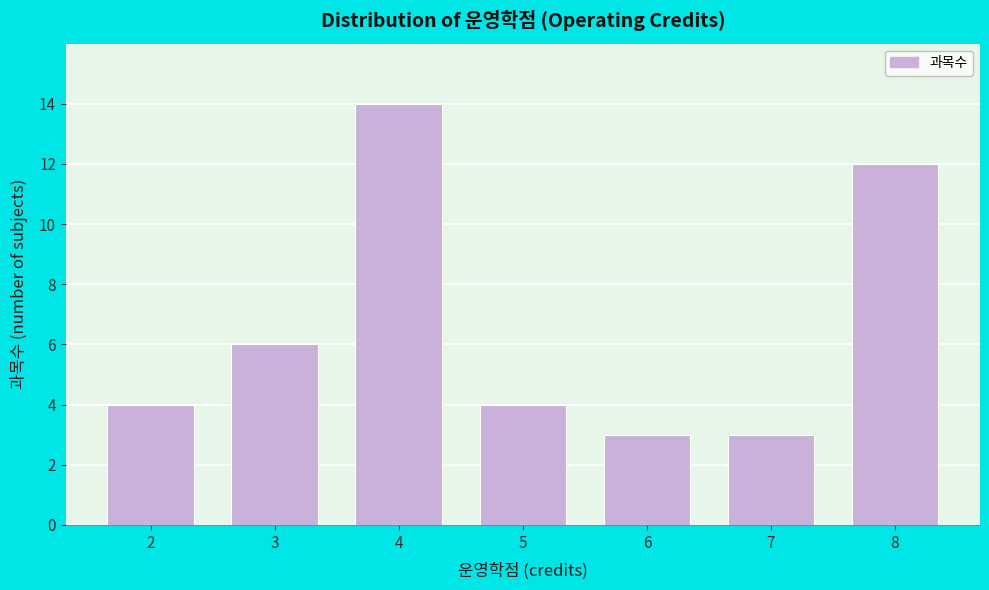

Reading right to left, extract all data points from this chart.

12	3	3	4	14	6	4